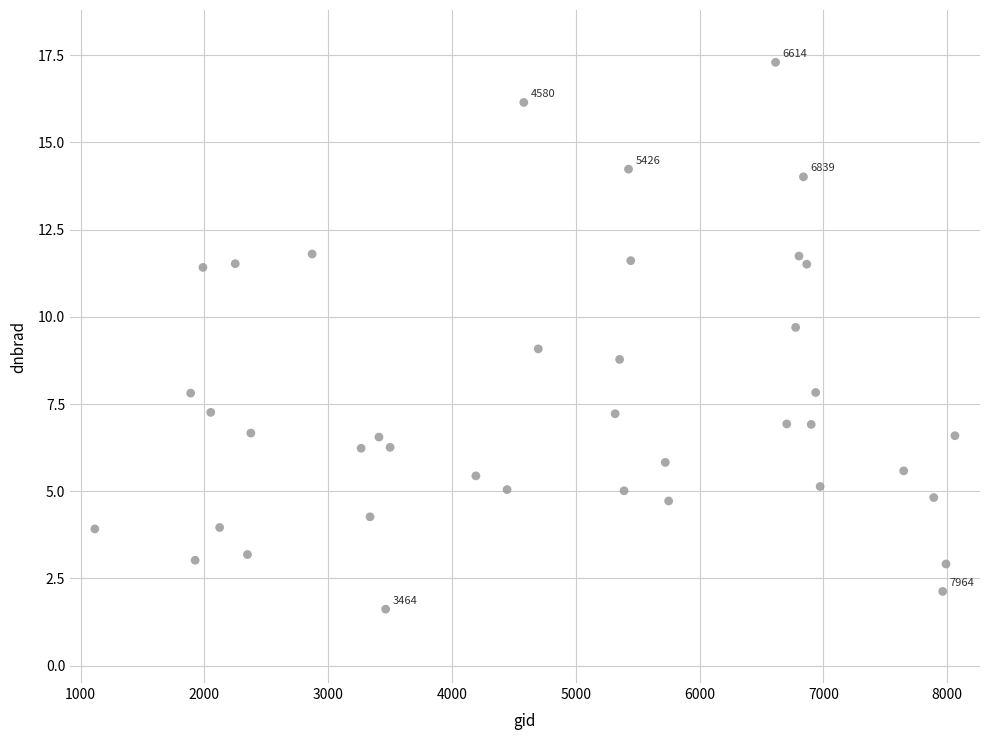

What is the range of X values (max minus min)?

6948.0